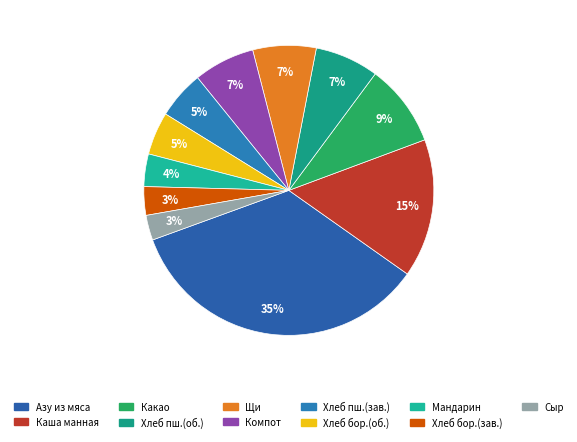

Which slice is the largest?

Азу из мяса